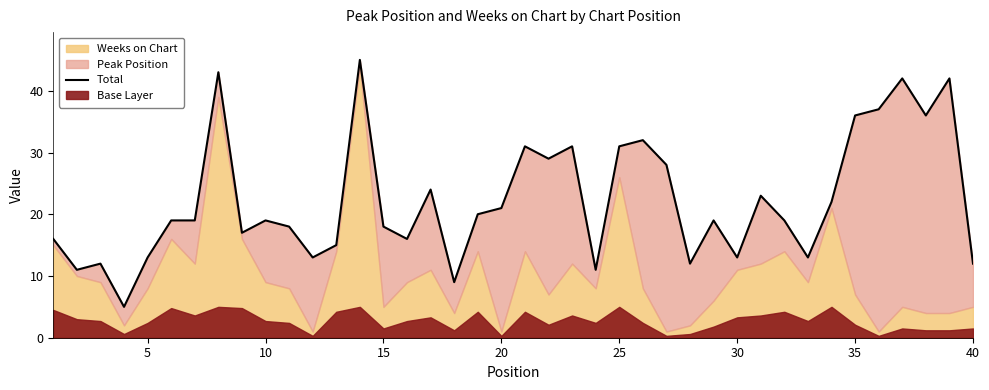

Is it true that the value at 10 is 31?

False